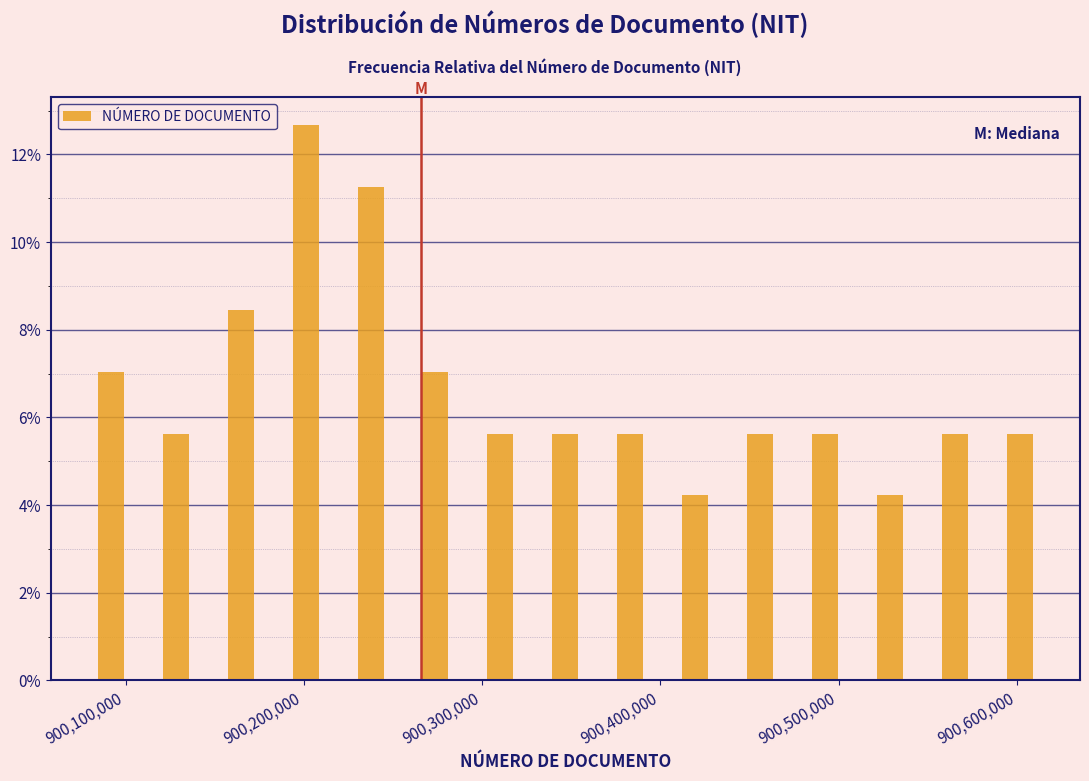

Around what value on the x-axis is the tallest bar? Give the approximate position of its centre, as read against the axis.

900200000